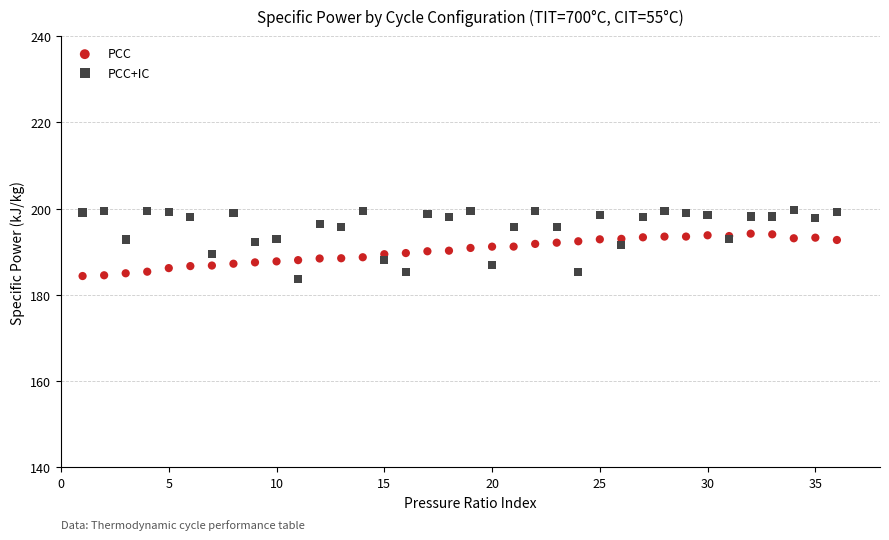

Which series has the largest Y range (max minus min)?

PCC+IC